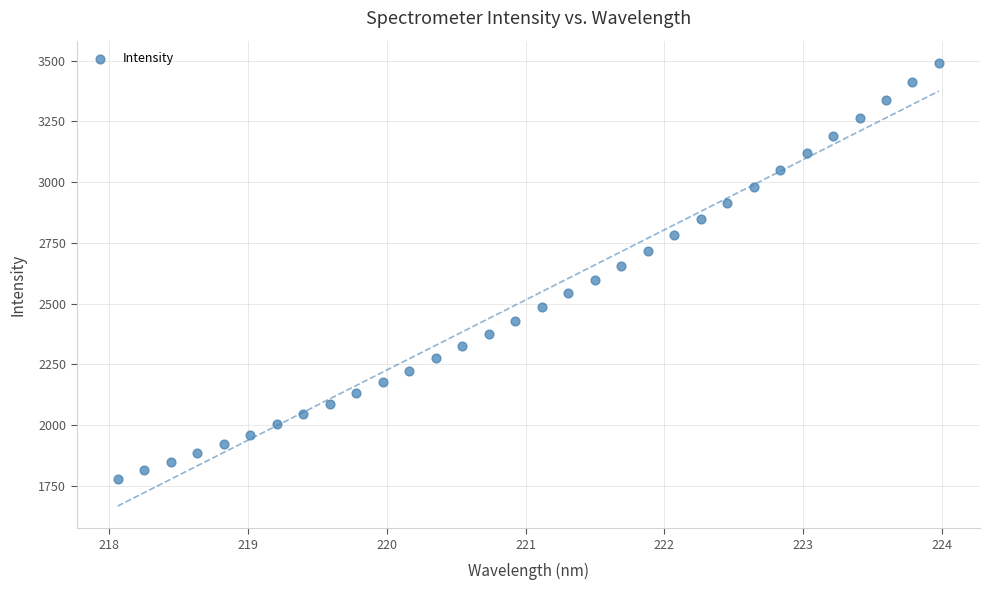

What is the range of Y values (max minus min)?

1712.6